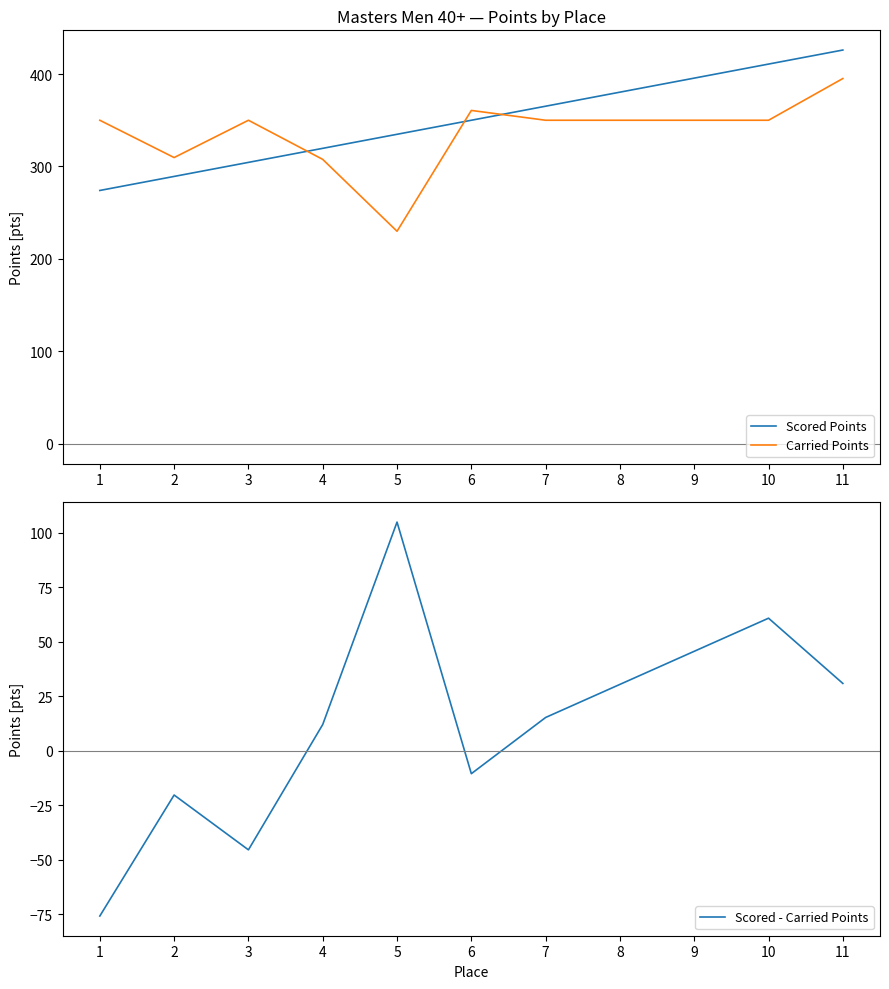

What is the sum of the Carried Points values at 11 and 10?

745.1